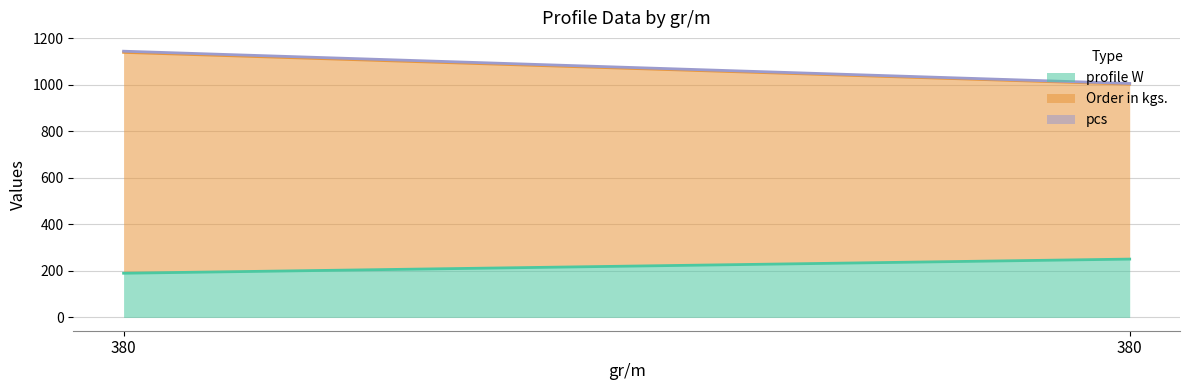

At 380, list the series in order from largest to smallest.

Order in kgs., profile W, pcs